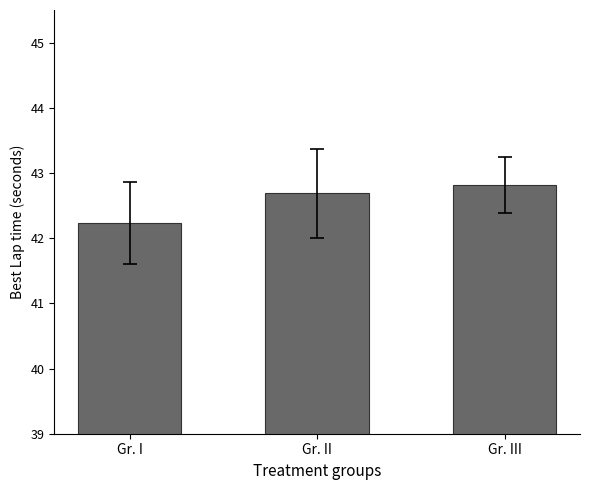

Reading left to right, list all the values displayed in this chart.

42.2	42.7	42.8